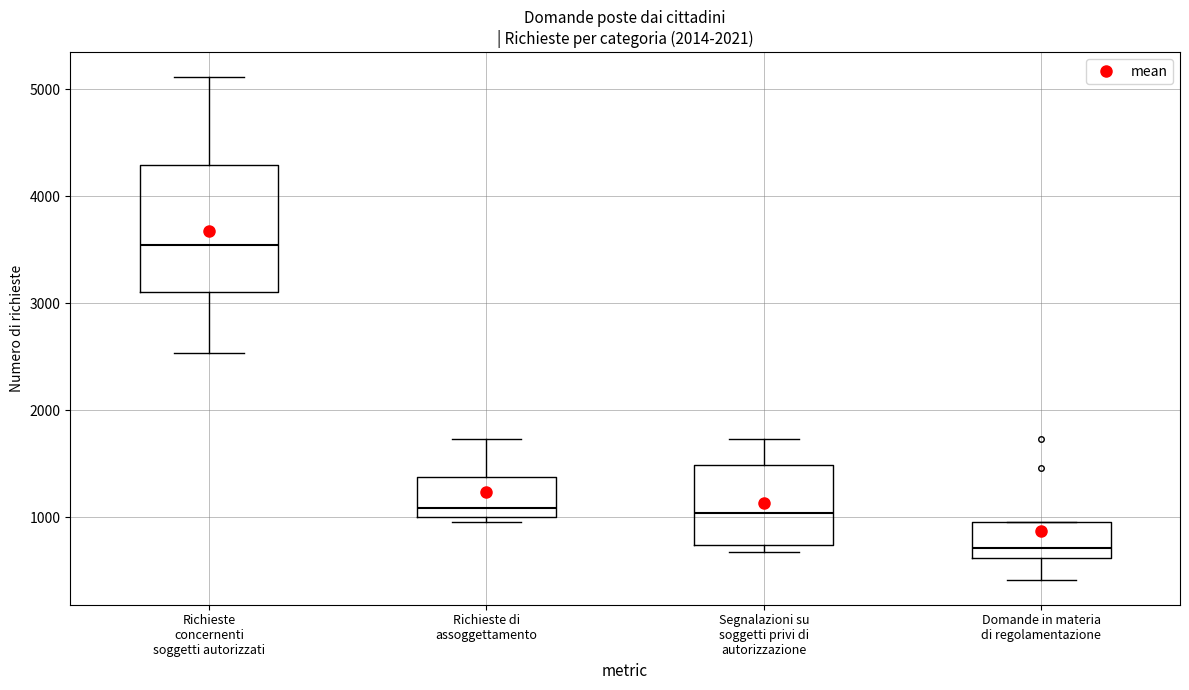

Which box has the lowest median line?

Domande in materia di regolamentazione